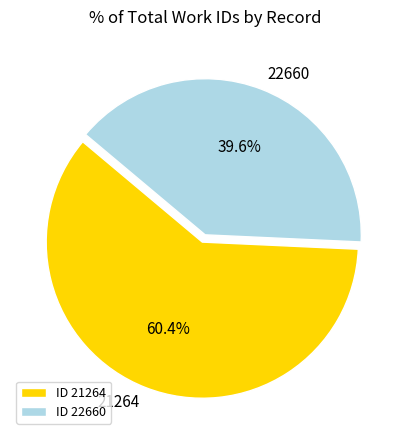

Does 21264 represent more than half of the total?

Yes